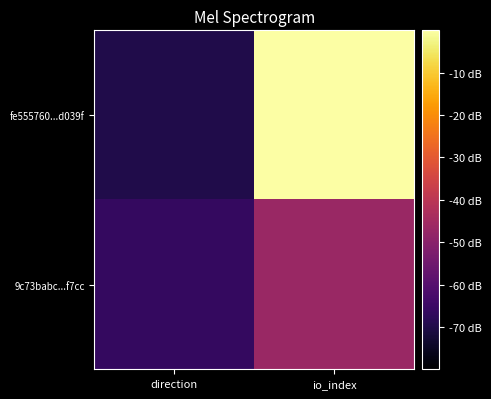

Reading left to right, transcribe all the data shown in this chart.

fe555760...d039f: direction=-70.0	io_index=0.0
9c73babc...f7cc: direction=-66.4	io_index=-46.7